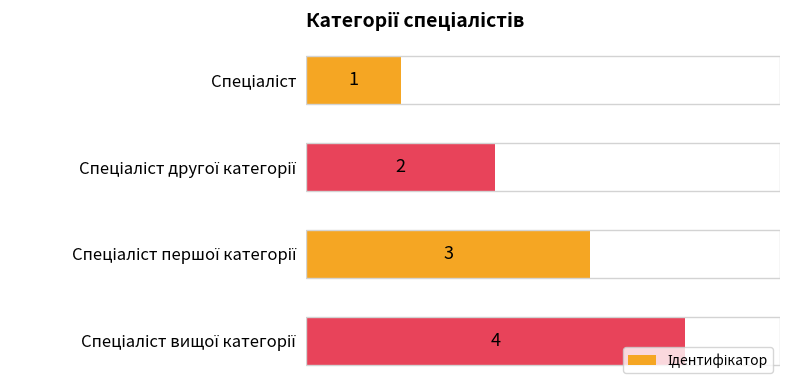

Are the bars grouped side by side (vs. stacked)?

No